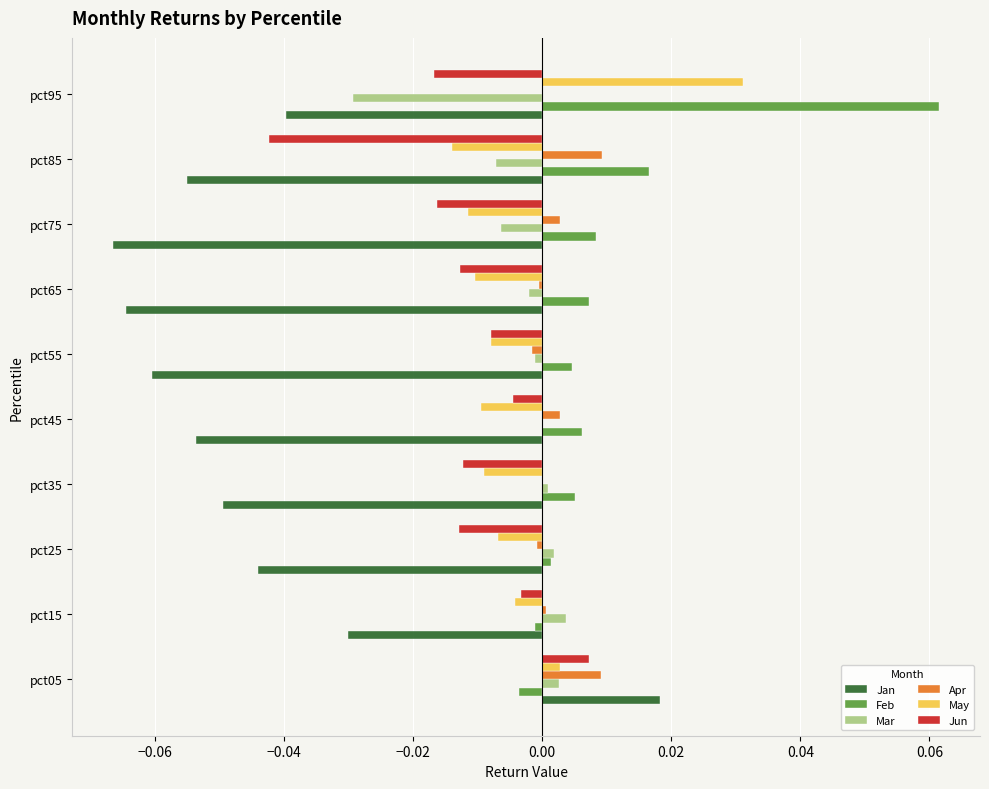

How many categories are shown in the chart?

10